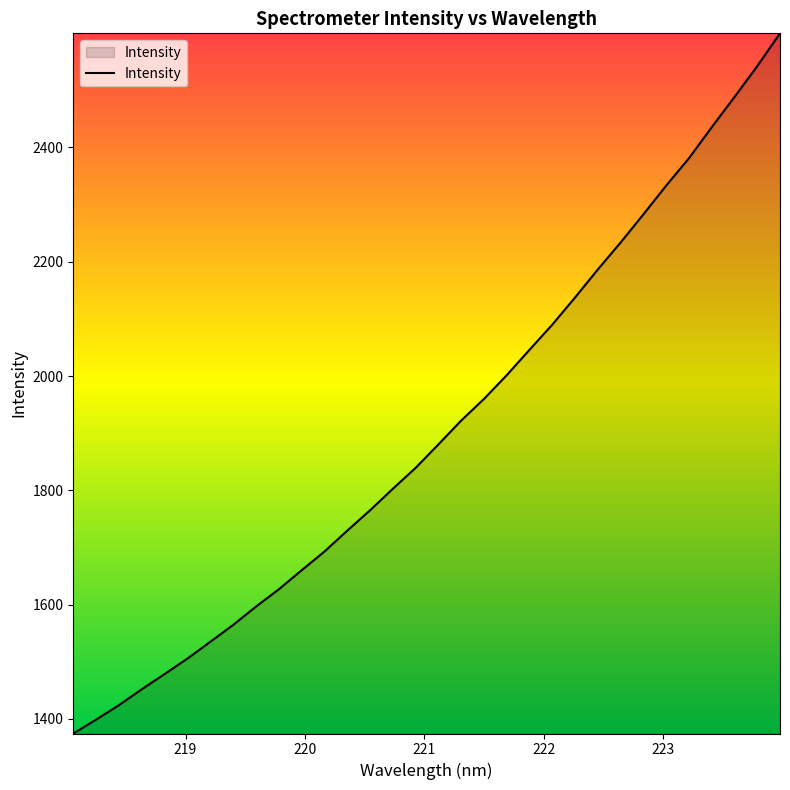

What is the difference between the maximum and minimum values?

1225.3